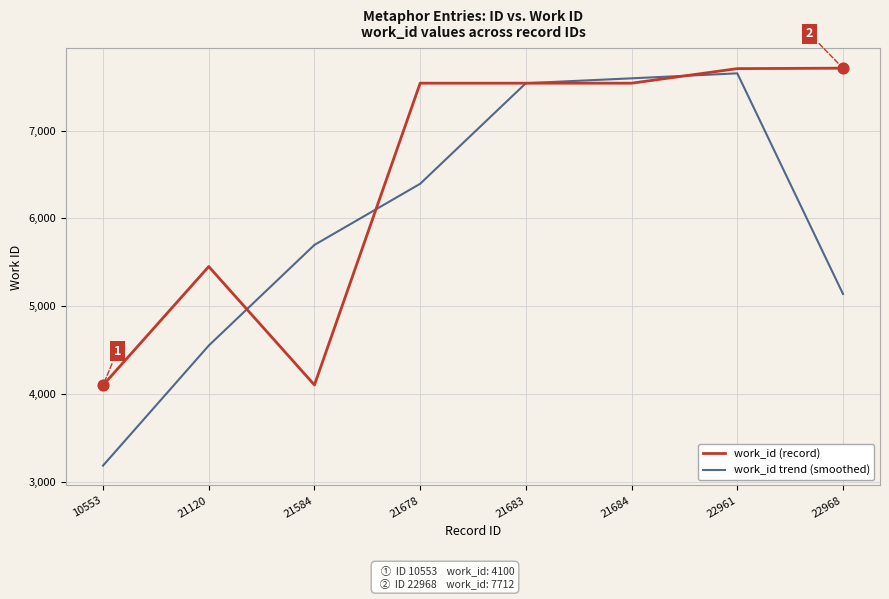

Which series has the largest total across all categories?

work_id (record)